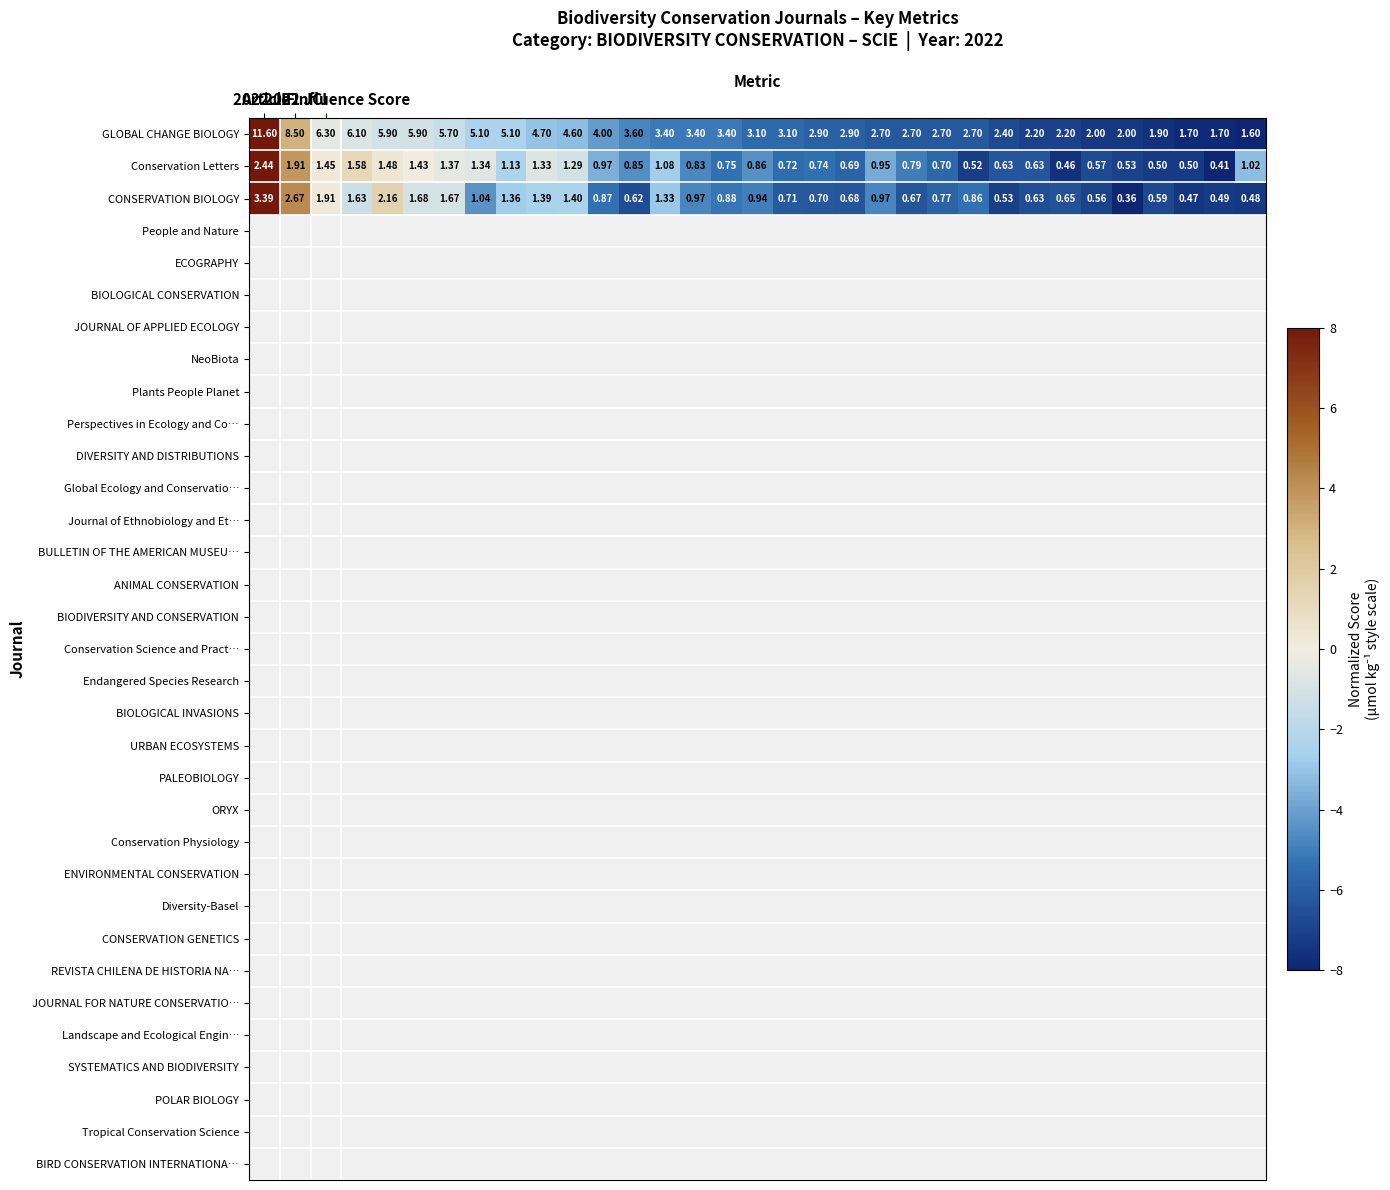

Which series has the largest total across all categories?

GLOBAL CHANGE BIOLOGY